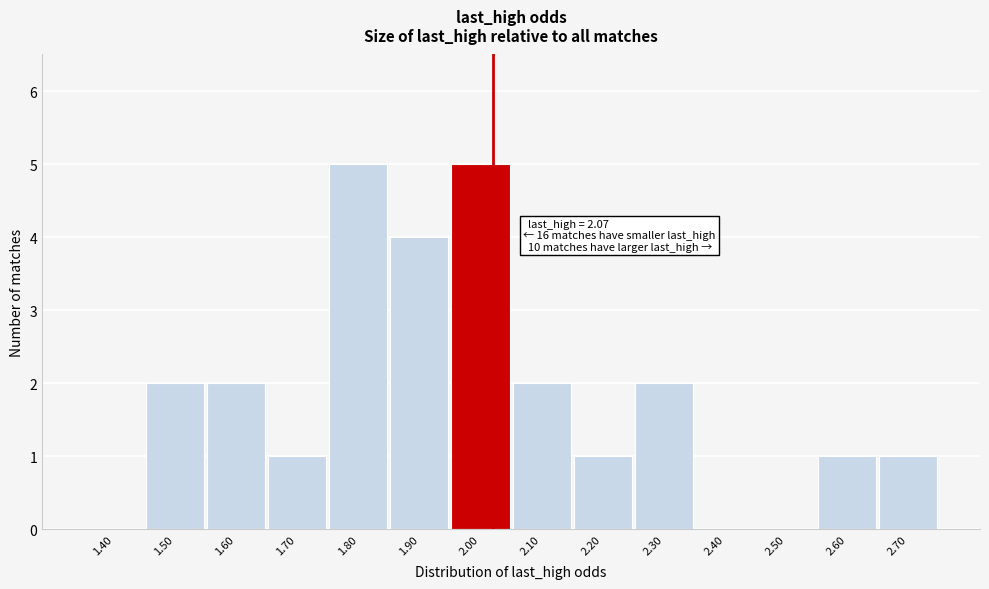

Reading left to right, transcribe all the data shown in this chart.

1.40=0	1.50=2	1.60=2	1.70=1	1.80=5	1.90=4	2.00=5	2.10=2	2.20=1	2.30=2	2.40=0	2.50=0	2.60=1	2.70=1